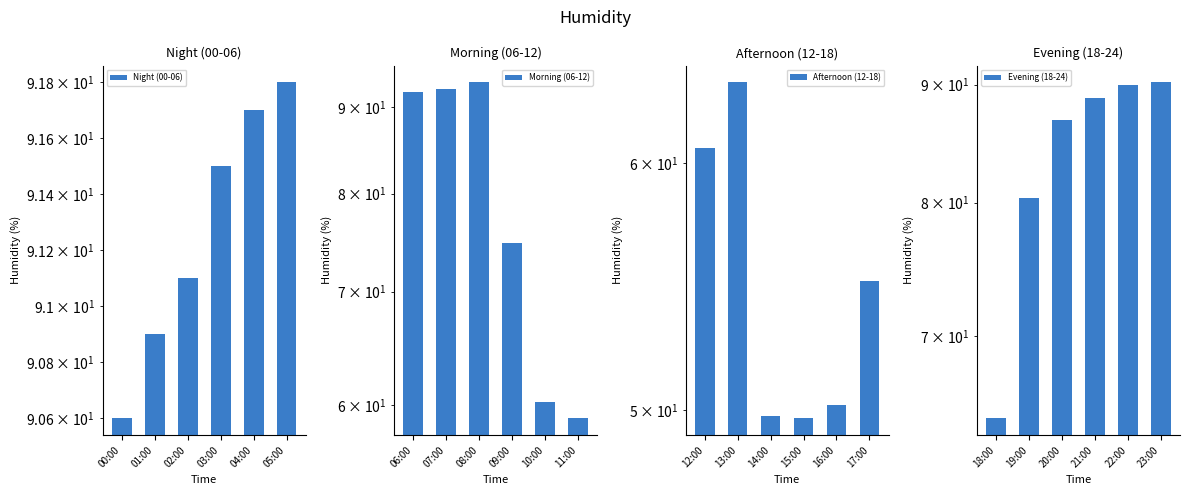

What are all the series names shown in the legend?

Night (00-06), Morning (06-12), Afternoon (12-18), Evening (18-24)